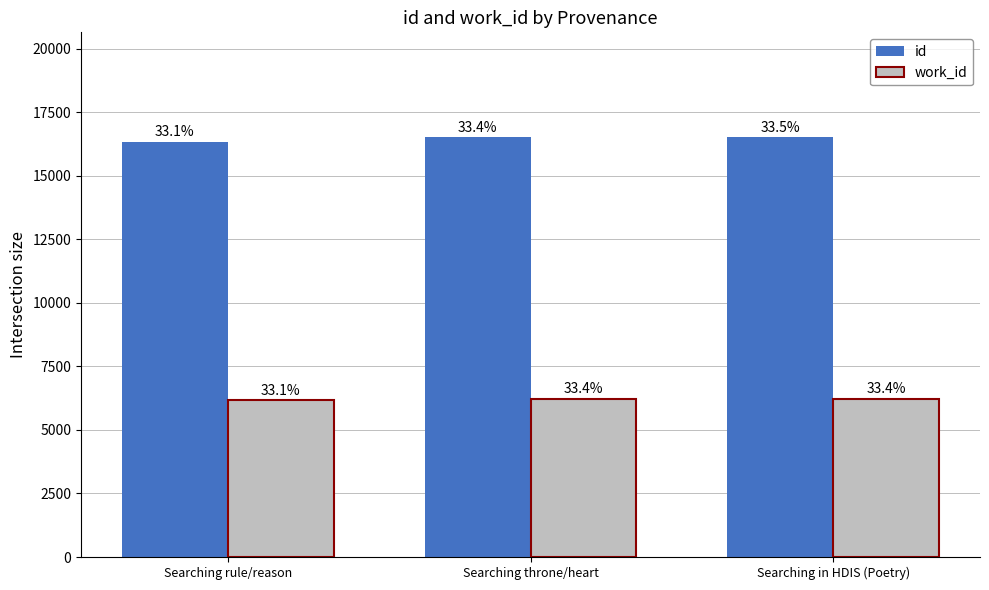

Between Searching rule/reason and Searching in HDIS (Poetry), which series saw the biggest shift?

id